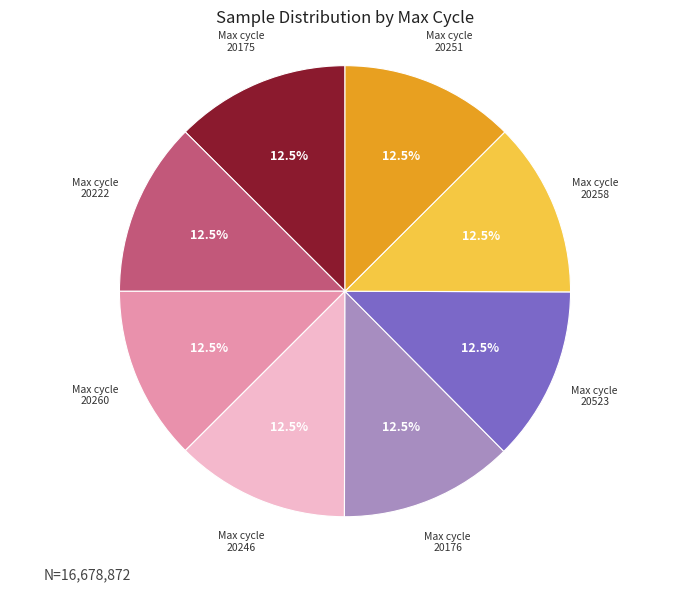

Does any single category account for the majority?

No